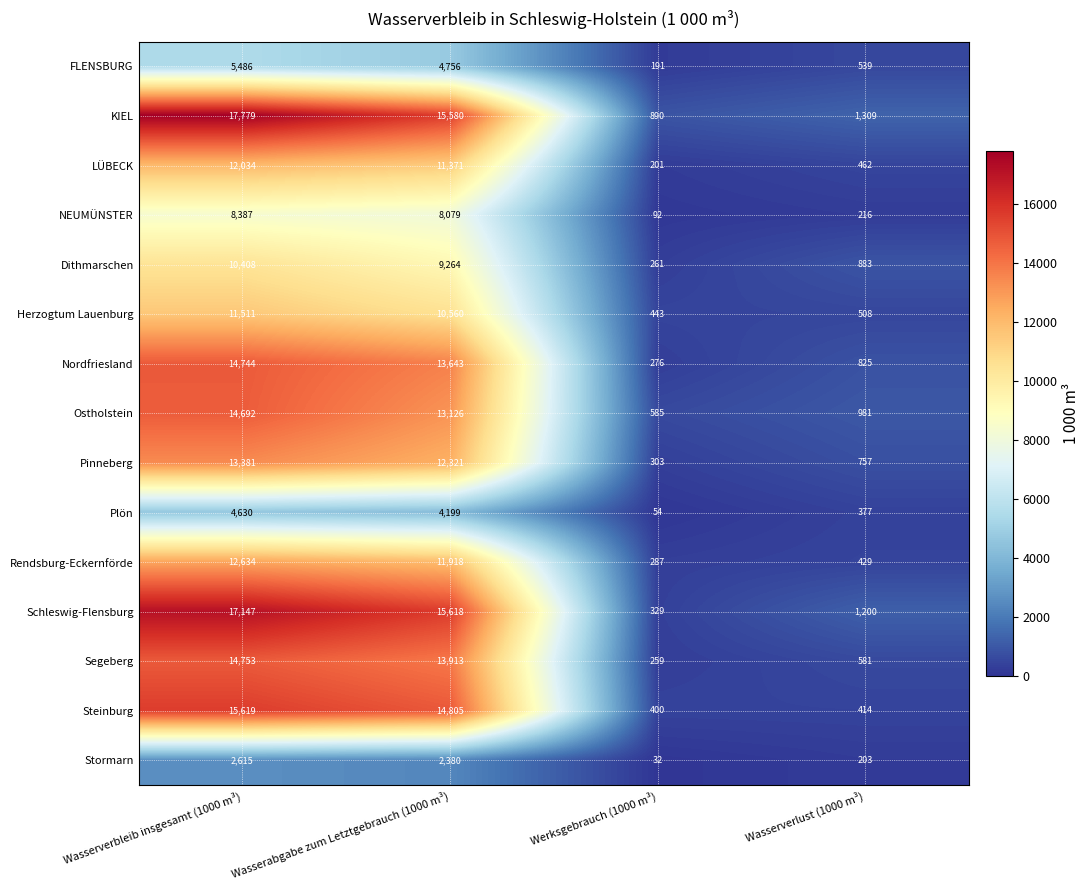

Where is Stormarn nearest to the value 1323?

Wasserabgabe zum Letztgebrauch (1000 m³)